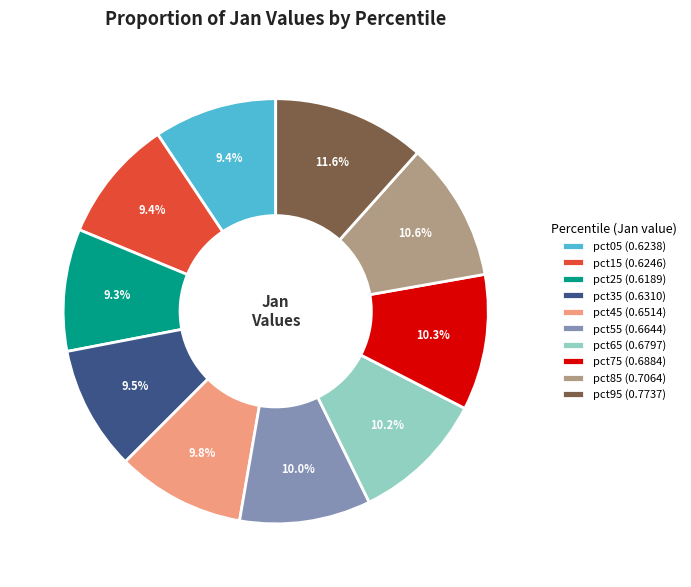

To the nearest percent, what is the combined percentage of pct25 and pct95?

21%